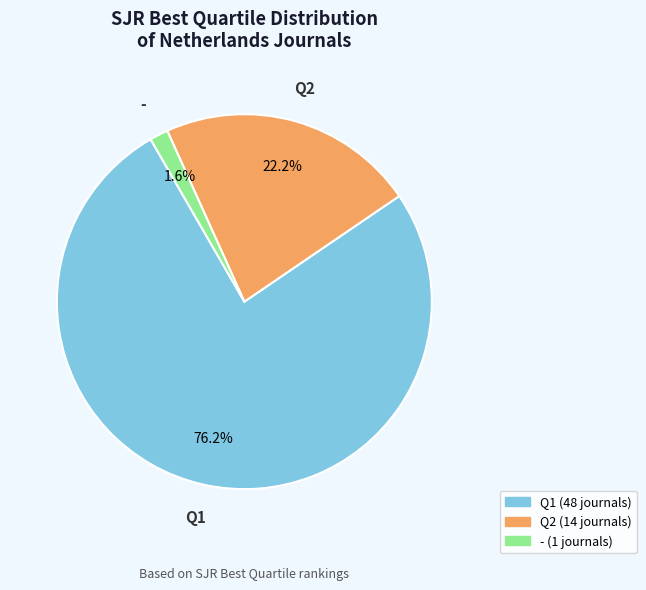

True or false: Q2 accounts for 22% of the total.

True